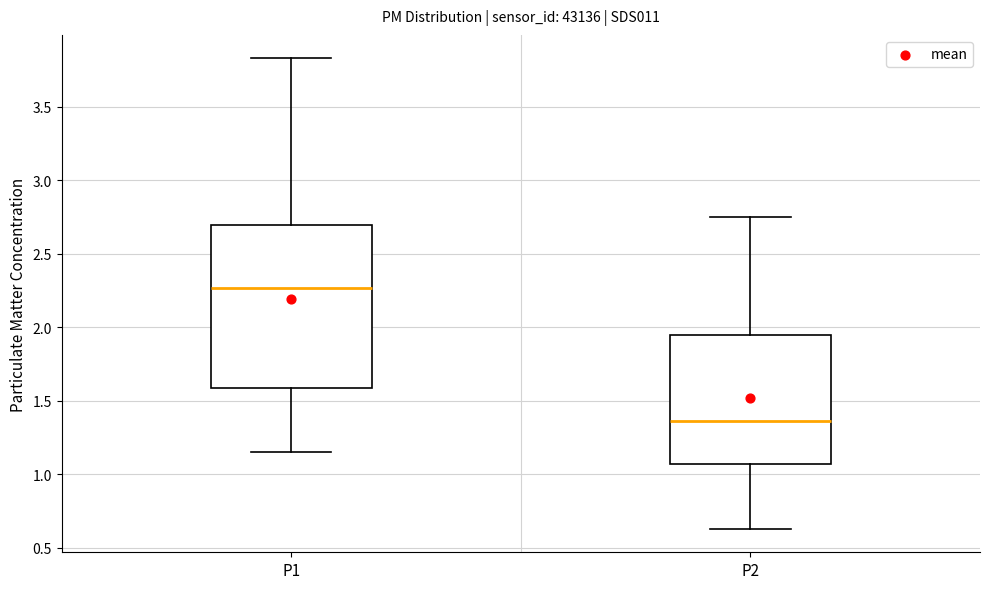

Reading left to right, transcribe this box plot: for each box, give where its median line is, the range the box spans, and where its two whiskers end, as read against the y-axis. The values are not printed on the chart, so give them approximately, as read against the axis.

P1: median 2.25, box 1.60 to 2.70, whiskers 1.15 to 3.85
P2: median 1.35, box 1.05 to 1.95, whiskers 0.65 to 2.75